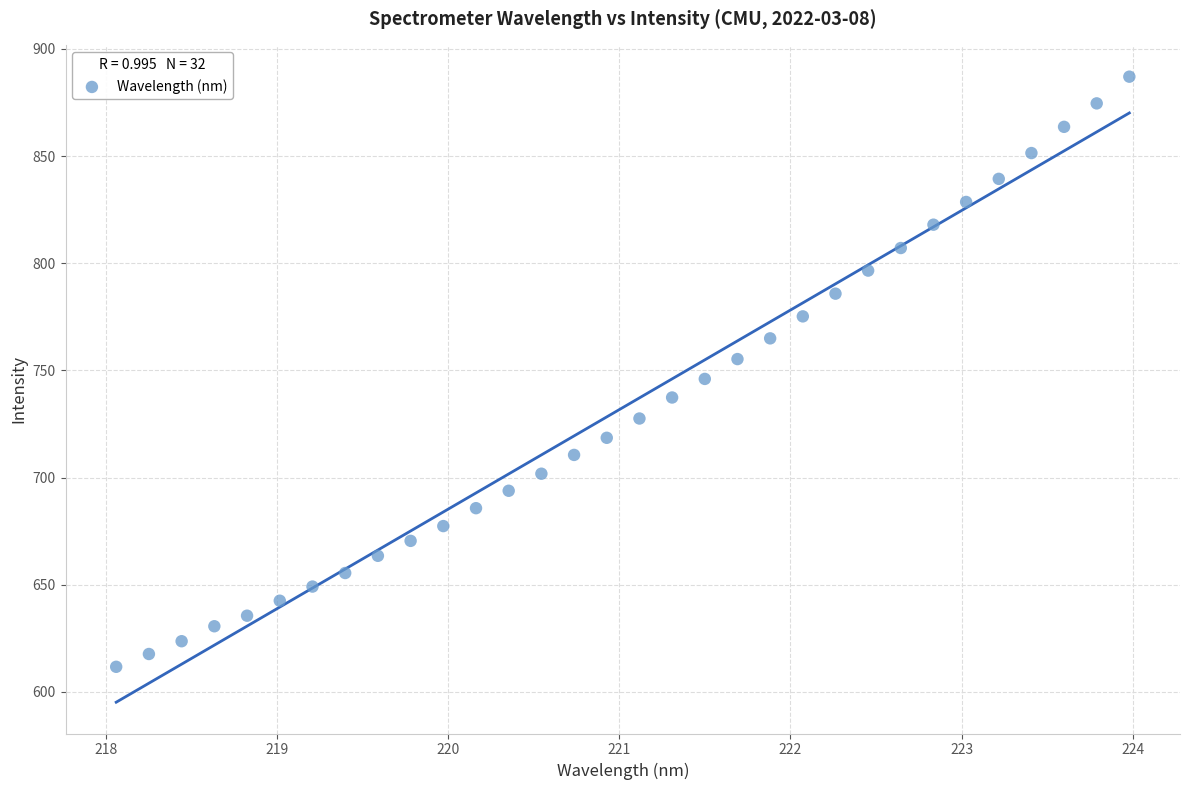

What is the range of Y values (max minus min)?

275.3